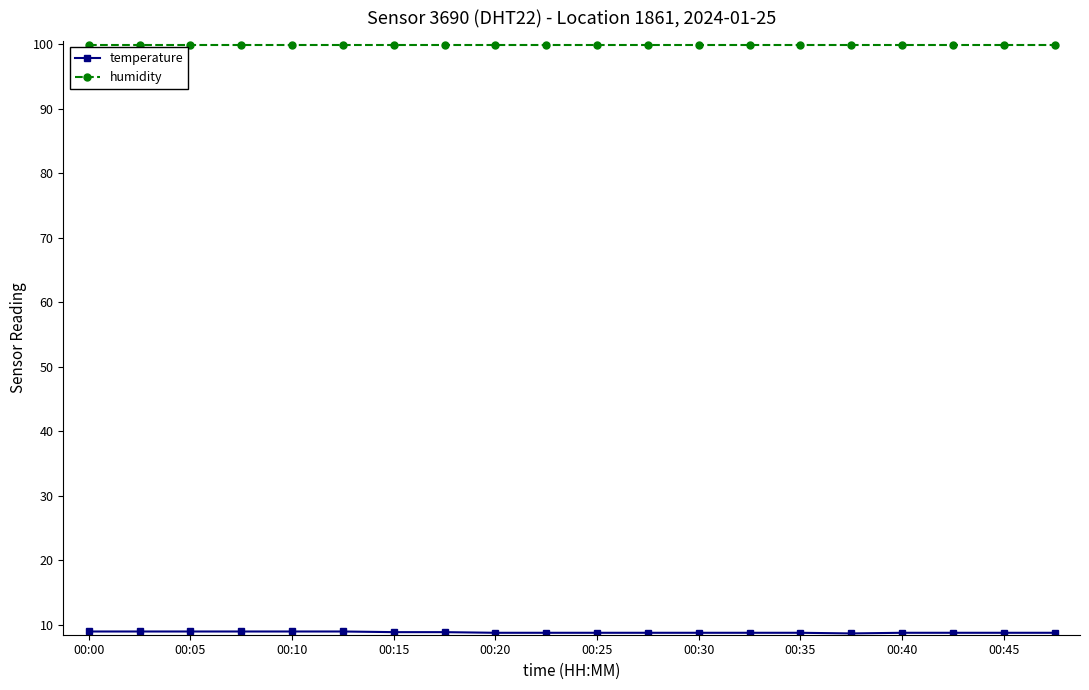

At how many categories does at least one series exceed 13?

20